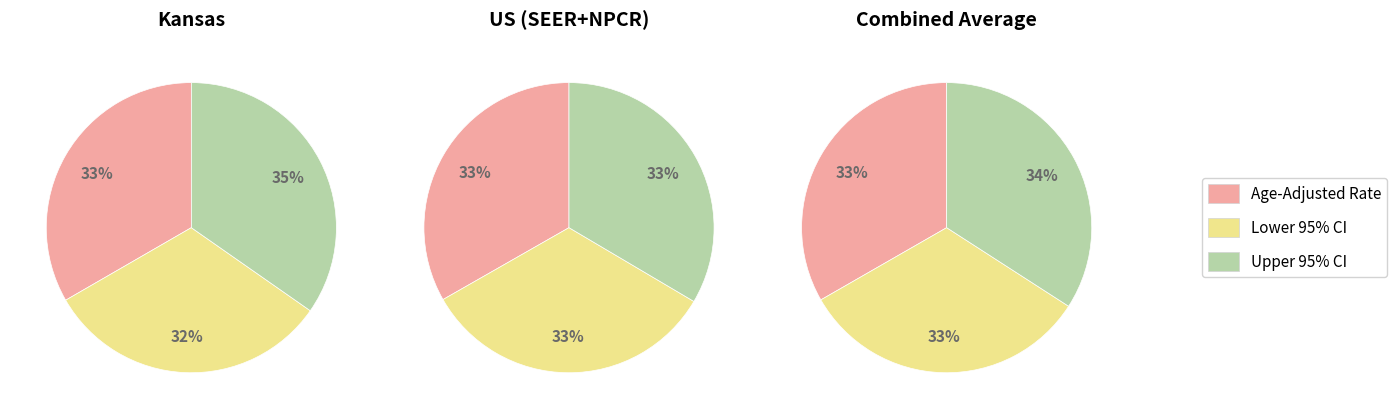

How many segments does this pie chart have?

3